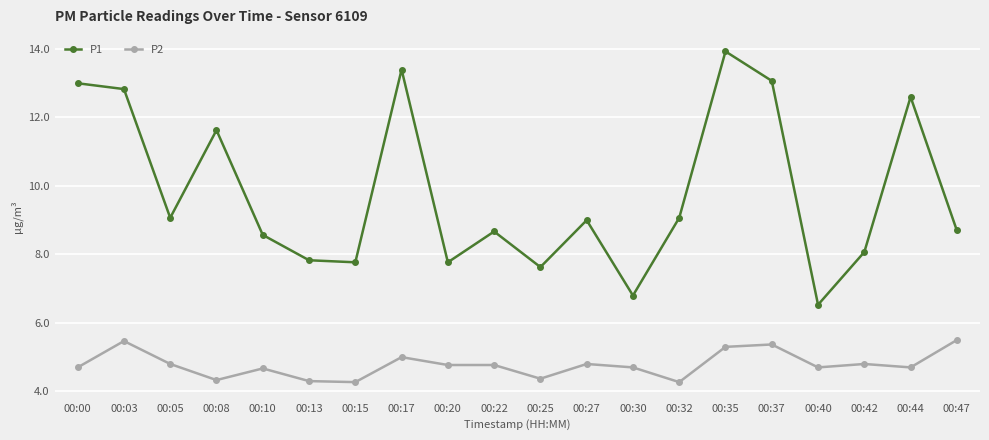

What is the minimum value shown in the chart?

4.3